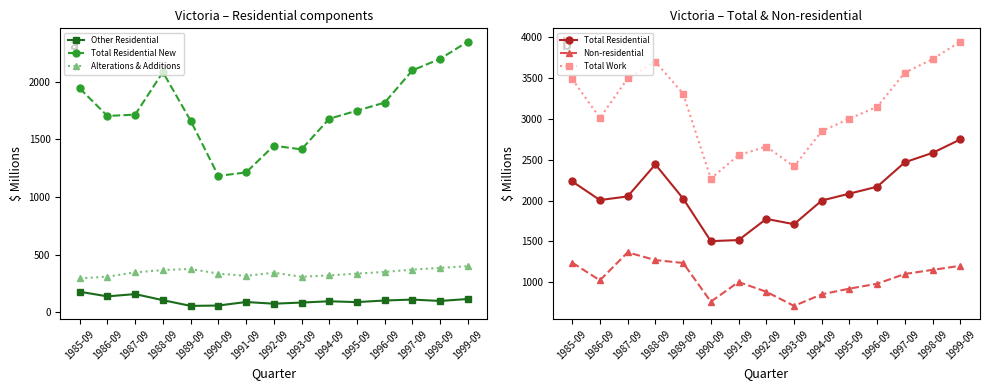

How many lines are shown in the chart?

6